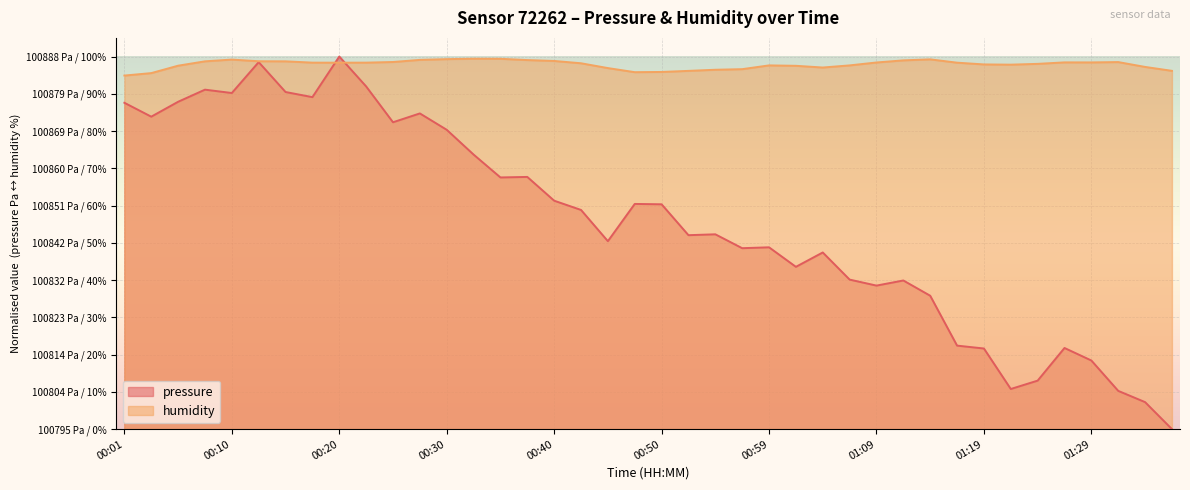

Where is the first local minimum for humidity?

00:20